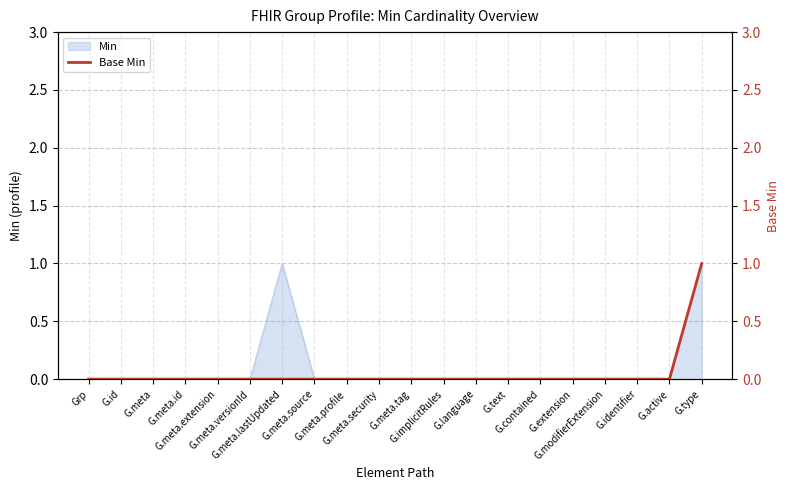

The chart shows a value of 0 at G.meta.source. True or false?

False